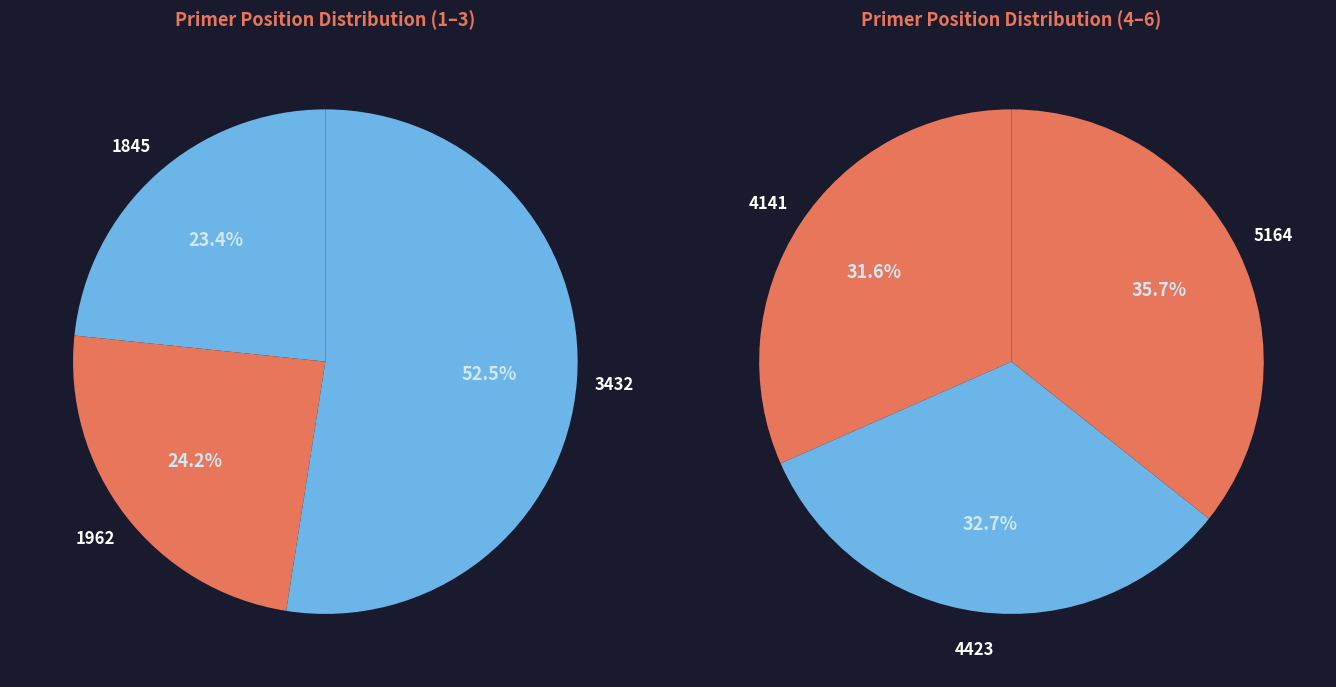

Which has a higher value, 4423 or 5164?

5164